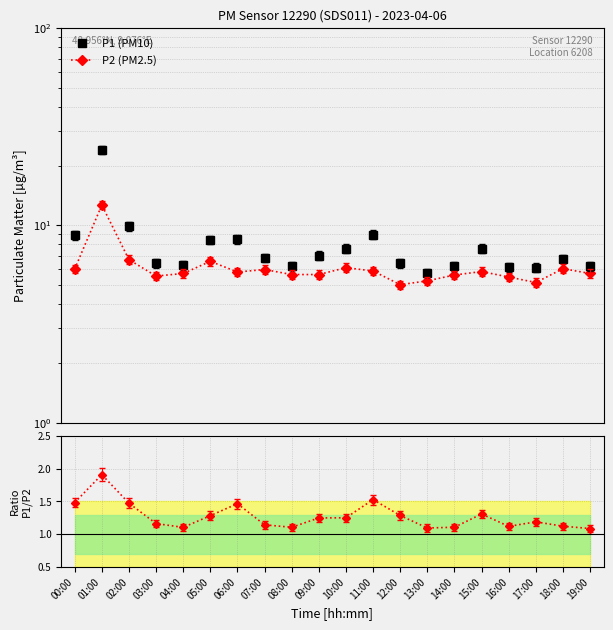

Reading left to right, list all the values displayed in this chart.

P1 (PM10): 00:00=8.9	01:00=24.2	02:00=9.9	03:00=6.4	04:00=6.3	05:00=8.4	06:00=8.5	07:00=6.8	08:00=6.2	09:00=7.0	10:00=7.6	11:00=9.0	12:00=6.4	13:00=5.7	14:00=6.2	15:00=7.6	16:00=6.1	17:00=6.1	18:00=6.8	19:00=6.2
P2 (PM2.5): 00:00=6.0	01:00=12.7	02:00=6.7	03:00=5.5	04:00=5.7	05:00=6.6	06:00=5.8	07:00=6.0	08:00=5.6	09:00=5.6	10:00=6.1	11:00=5.9	12:00=5.0	13:00=5.2	14:00=5.6	15:00=5.8	16:00=5.5	17:00=5.1	18:00=6.0	19:00=5.7
P1/P2: 00:00=1.5	01:00=1.9	02:00=1.5	03:00=1.2	04:00=1.1	05:00=1.3	06:00=1.5	07:00=1.1	08:00=1.1	09:00=1.2	10:00=1.3	11:00=1.5	12:00=1.3	13:00=1.1	14:00=1.1	15:00=1.3	16:00=1.1	17:00=1.2	18:00=1.1	19:00=1.1